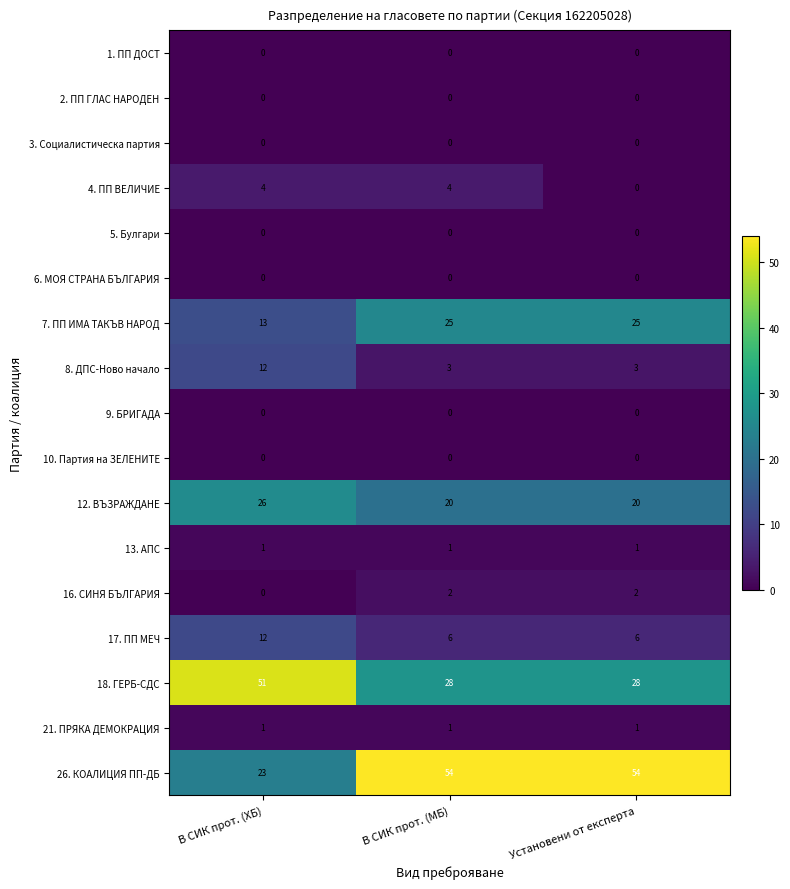

What is the difference between the 8. ДПС-Ново начало values at В СИК прот. (ХБ) and В СИК прот. (МБ)?

9